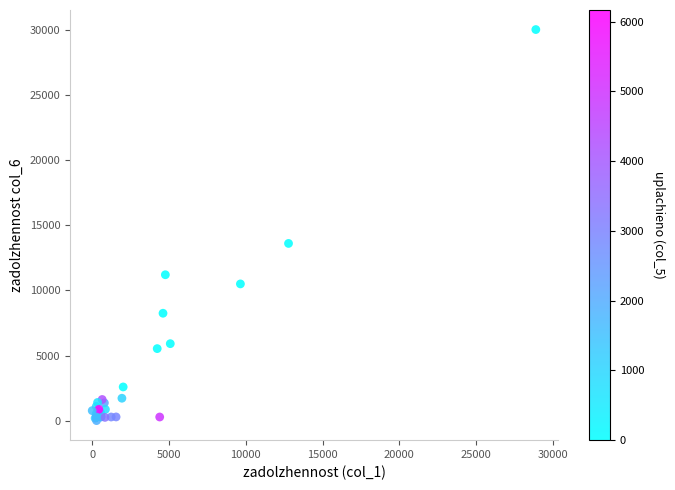

What Y value in the scatter plot is closest to 15015?

13606.4